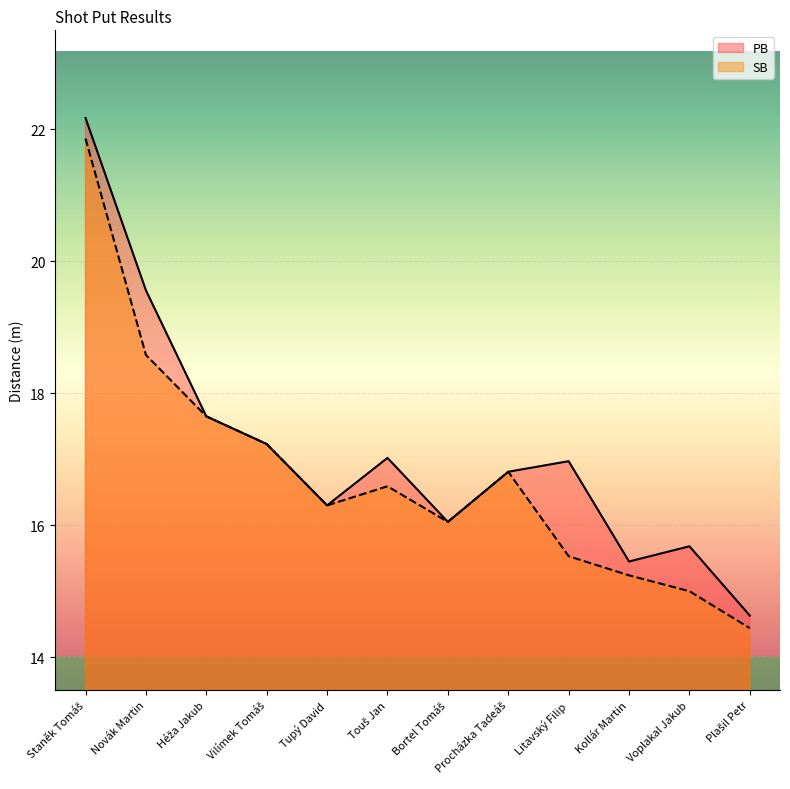

Where is PB nearest to the value 18?

Héža Jakub